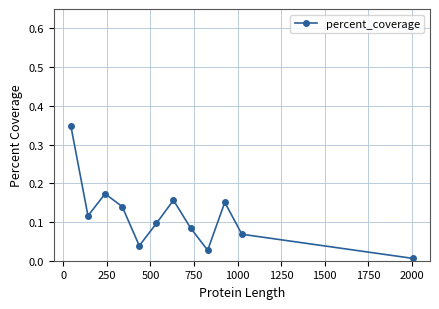

How many points are higher than both their immediate neighbors (excluding endpoints)?

3